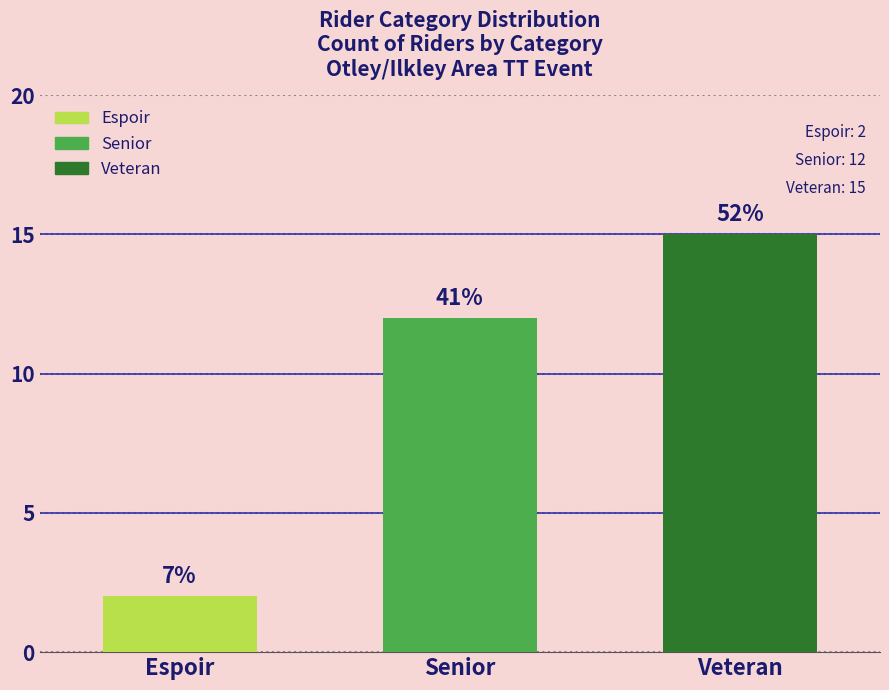

Does the chart contain any negative values?

No